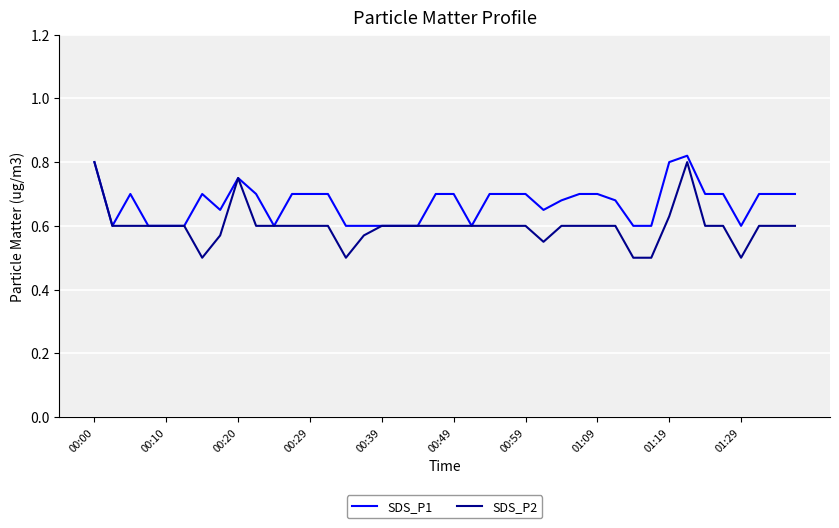

What are all the series names shown in the legend?

SDS_P1, SDS_P2